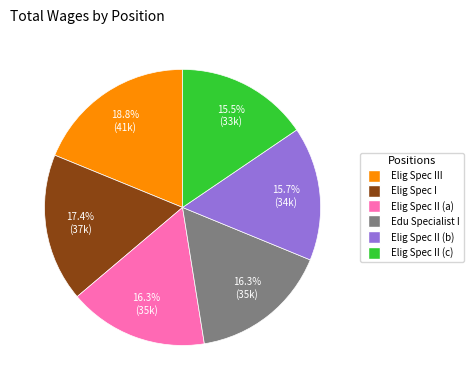

Is there a majority slice in this chart?

No